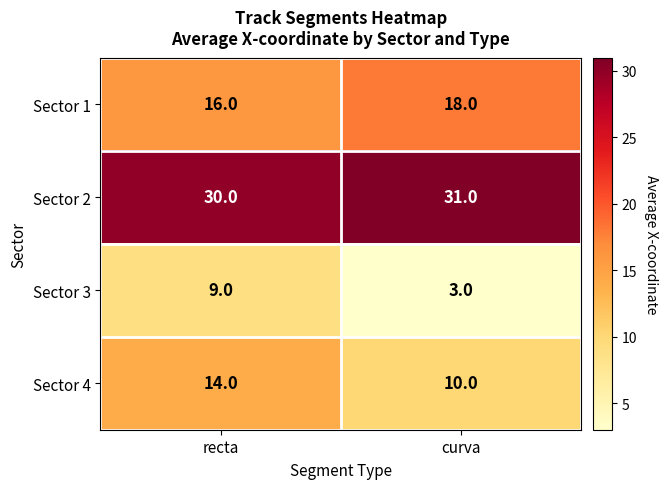

Reading right to left, what are all the values shown in this chart?

Sector 1: curva=18	recta=16
Sector 2: curva=31	recta=30
Sector 3: curva=3	recta=9
Sector 4: curva=10	recta=14